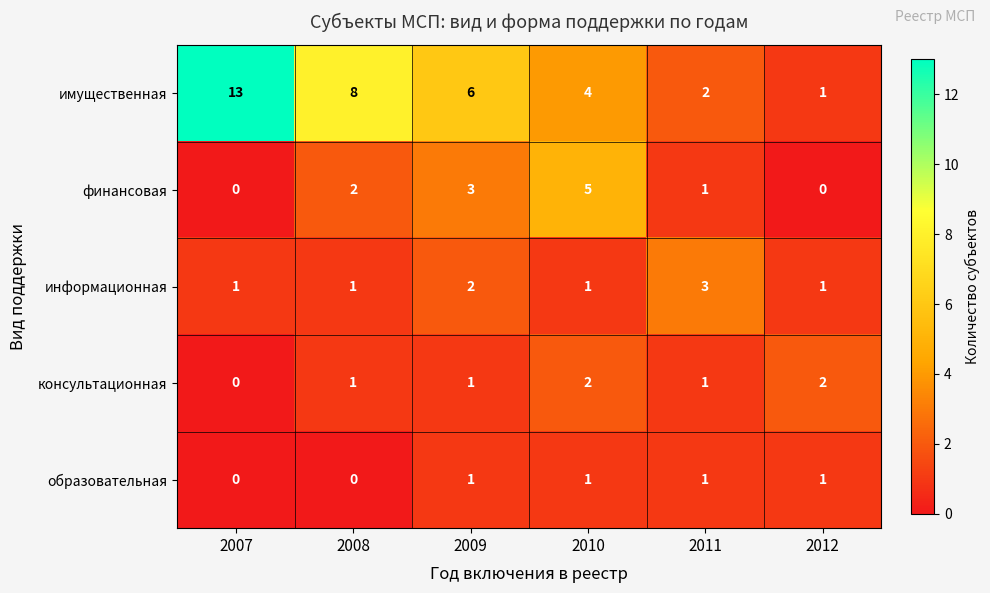

Reading left to right, what are all the values shown in this chart?

имущественная: 13	8	6	4	2	1
финансовая: 0	2	3	5	1	0
информационная: 1	1	2	1	3	1
консультационная: 0	1	1	2	1	2
образовательная: 0	0	1	1	1	1